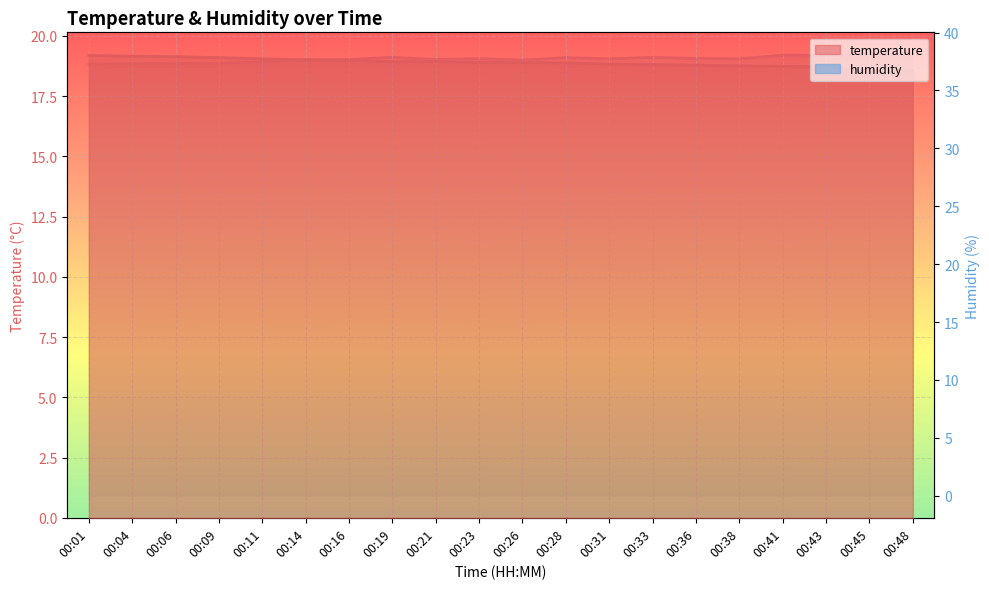

What is the sum of the humidity values at 00:38 and 00:43?

75.8